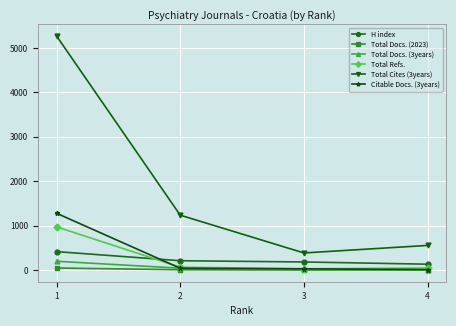

True or false: Total Docs. (3years) has more than 1 interior local peaks.

False